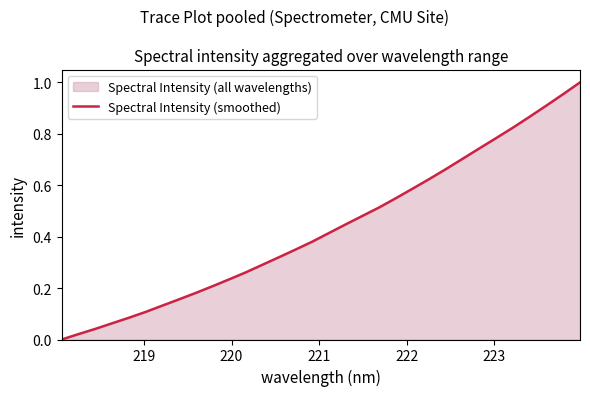

How many categories are shown in the chart?

32